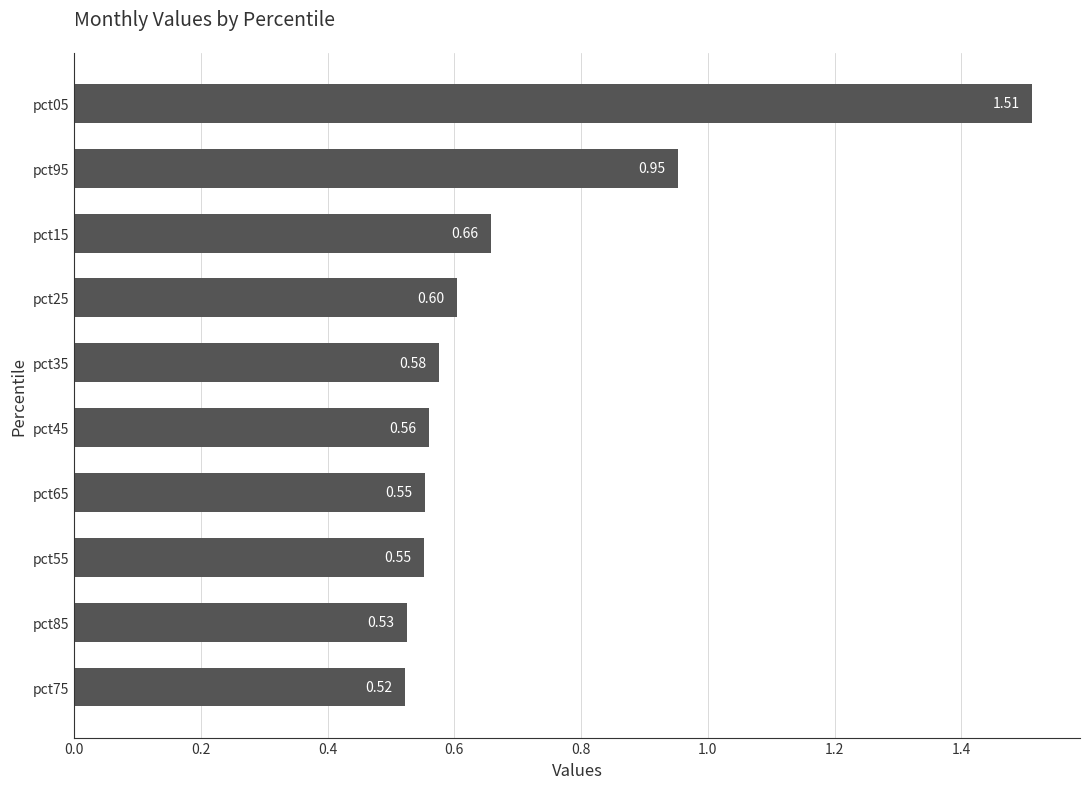

Which category has the lowest value across all series?

pct75